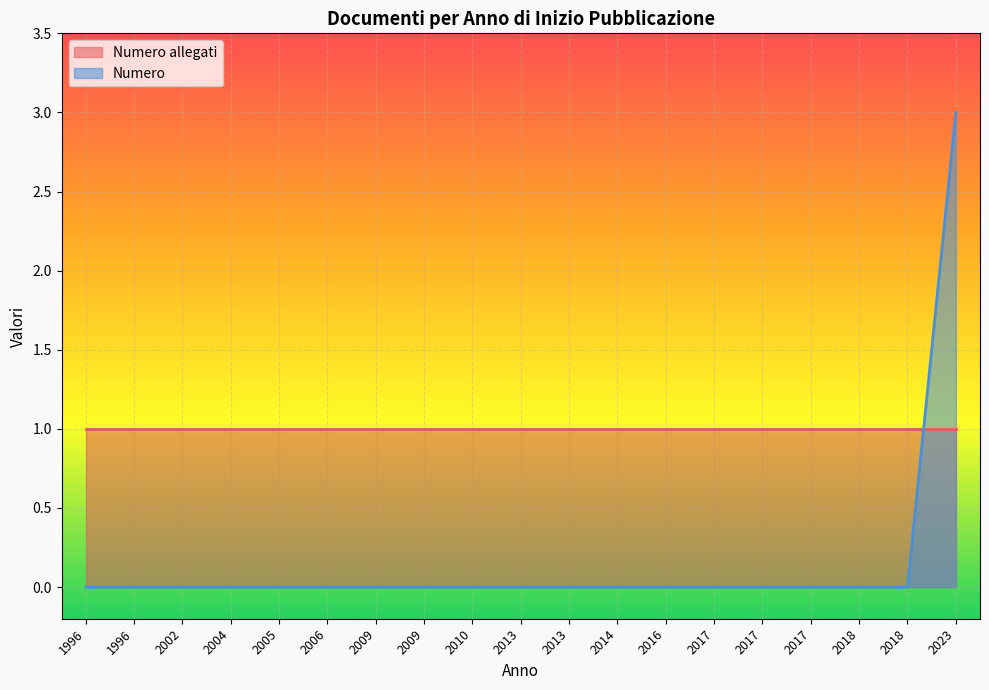

List the labels in order of value, smallest first.

1996, 1996, 2002, 2004, 2005, 2006, 2009, 2009, 2010, 2013, 2013, 2014, 2016, 2017, 2017, 2017, 2018, 2018, 2023